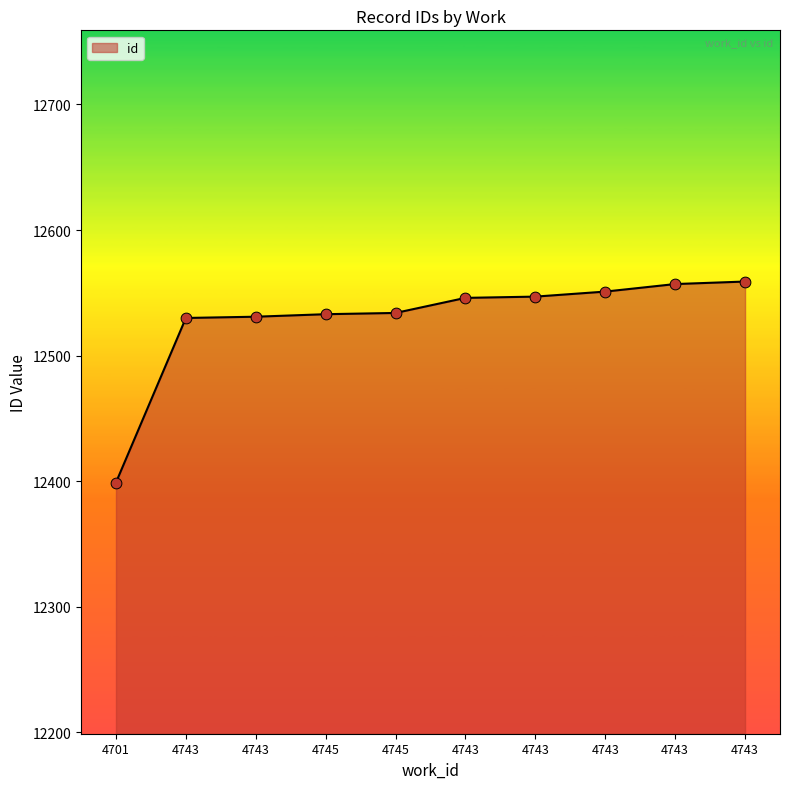

What is the change in value from 4701 to 4743?

+148